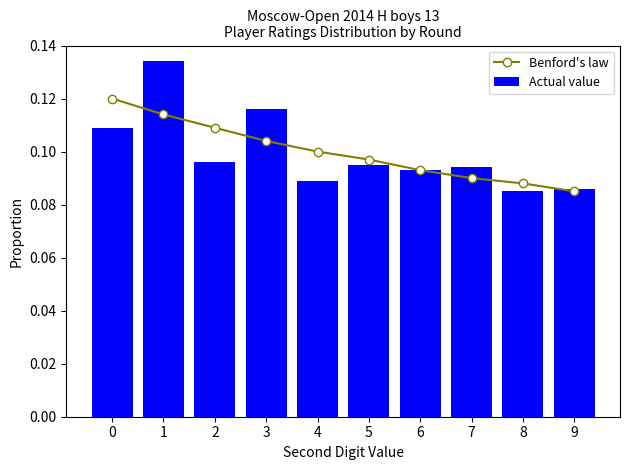

Where is Benford's law nearest to the value 0?

9